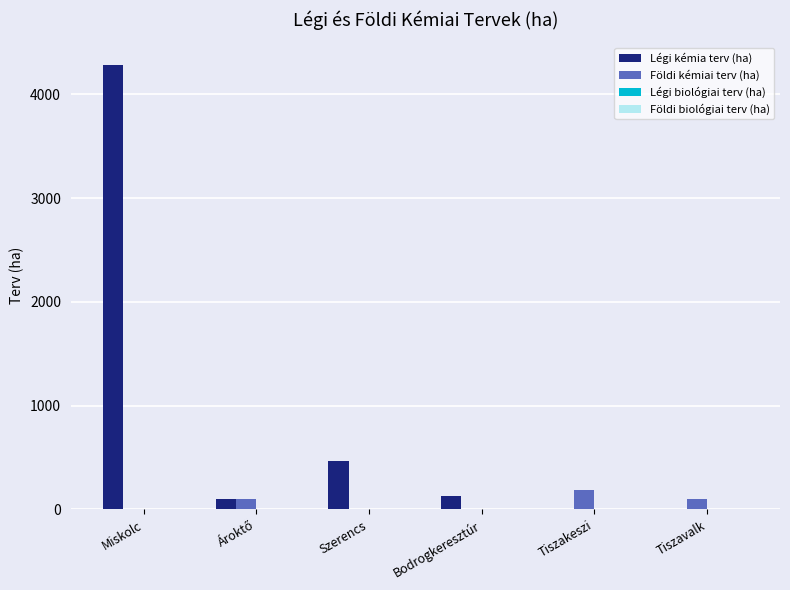

What is the maximum value shown in the chart?

4288